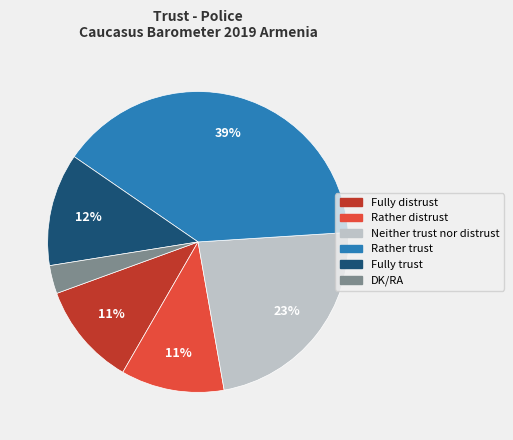

To the nearest percent, what is the average slice percentage?

17%